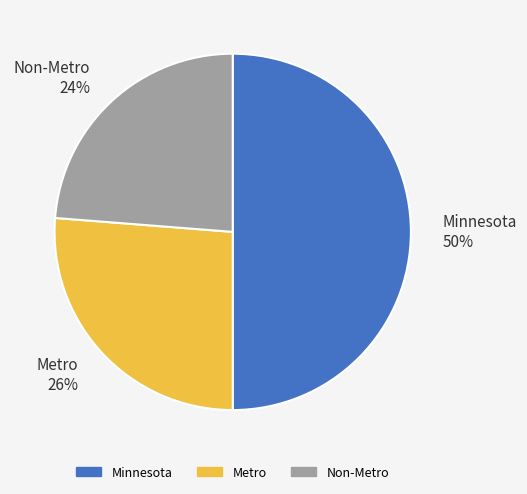

Is the sum of Metro 26% and Minnesota 50% greater than half?

Yes